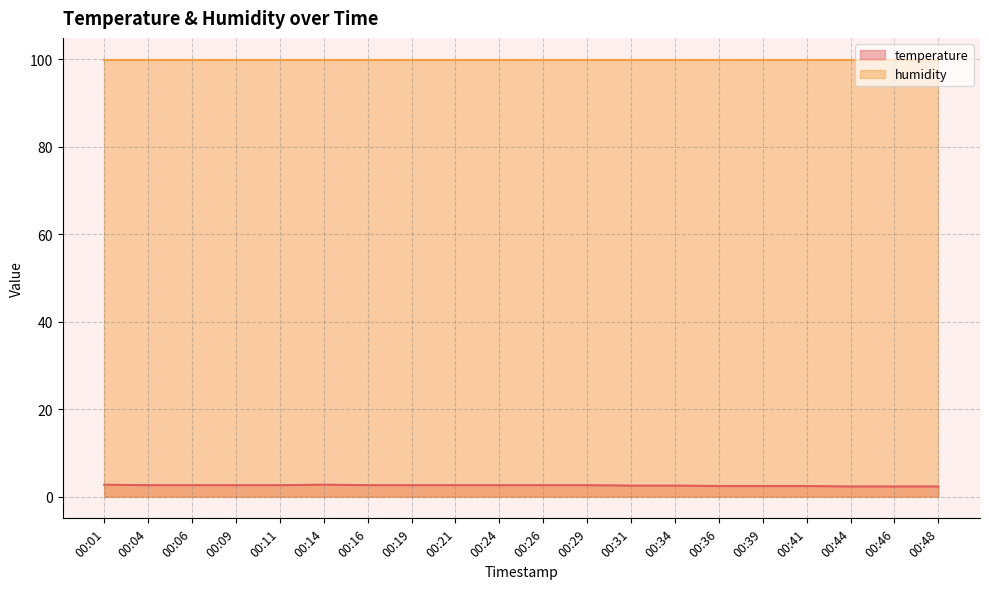

True or false: the data shows 2.7 at 00:01.

True